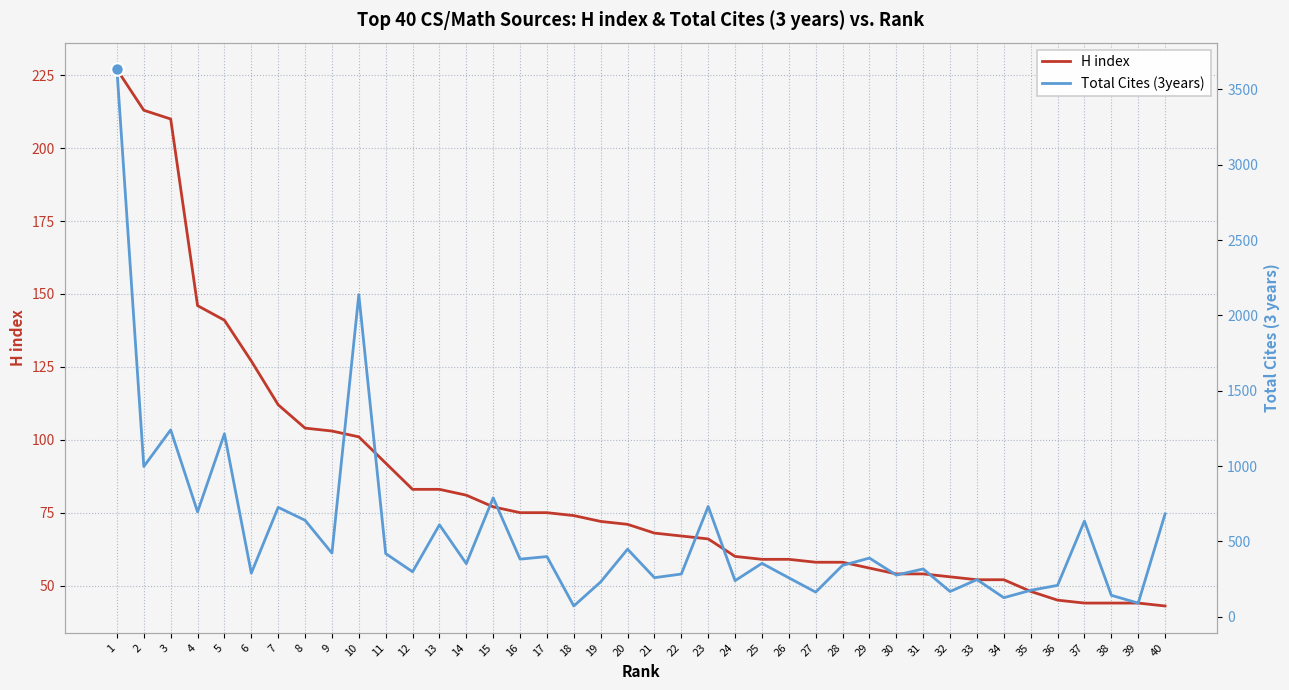

Between which two adjacent categories do H index and Total Cites (3years) first intersect?

17 and 18